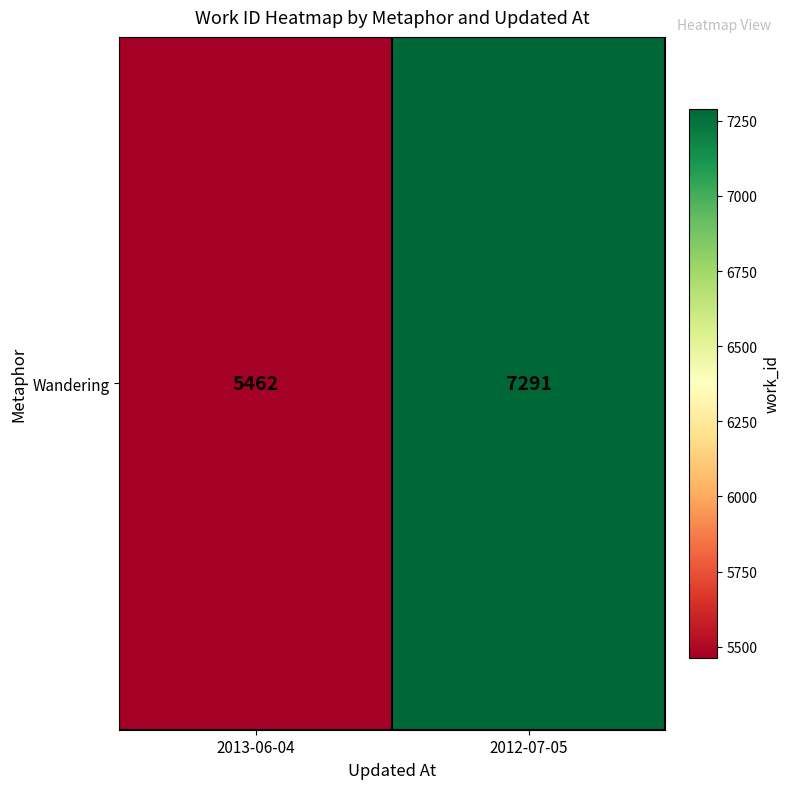

The value at 2012-07-05 is 7291. True or false?

True